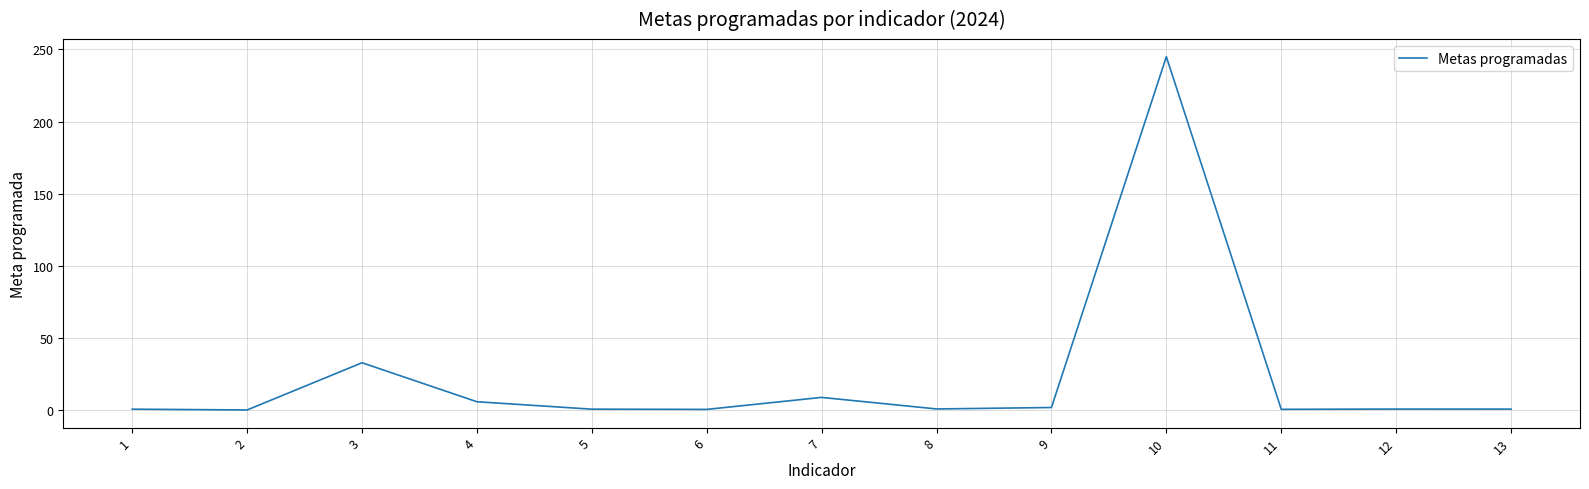

True or false: there are more than 0 points higher than both neighbors.

True